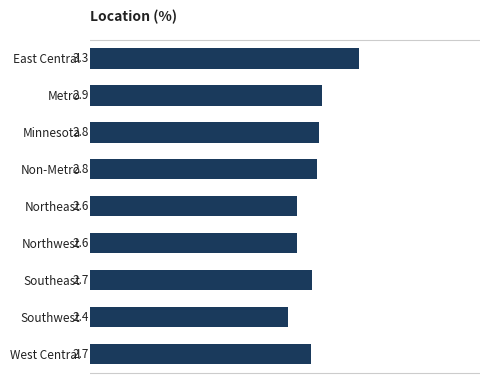

List the labels in order of value, largest first.

East Central, Metro, Minnesota, Non-Metro, Southeast, West Central, Northeast, Northwest, Southwest